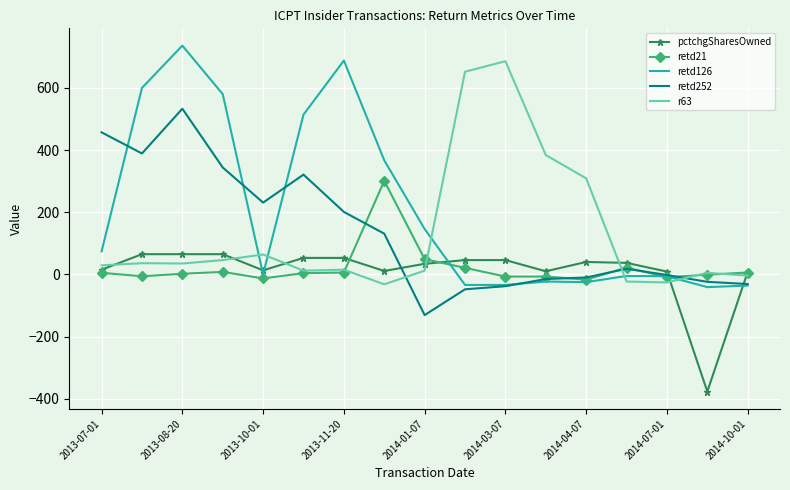

What is the minimum value shown in the chart?

-377